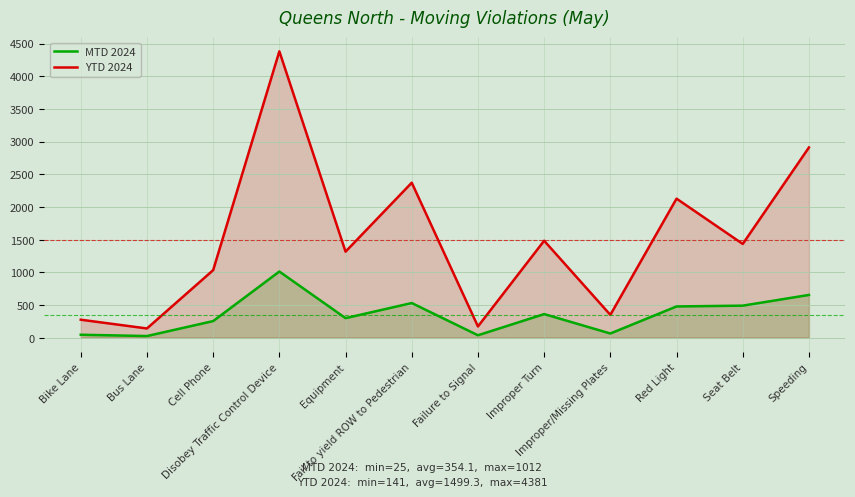

True or false: YTD 2024 has a value of 2910 at Speeding.

True